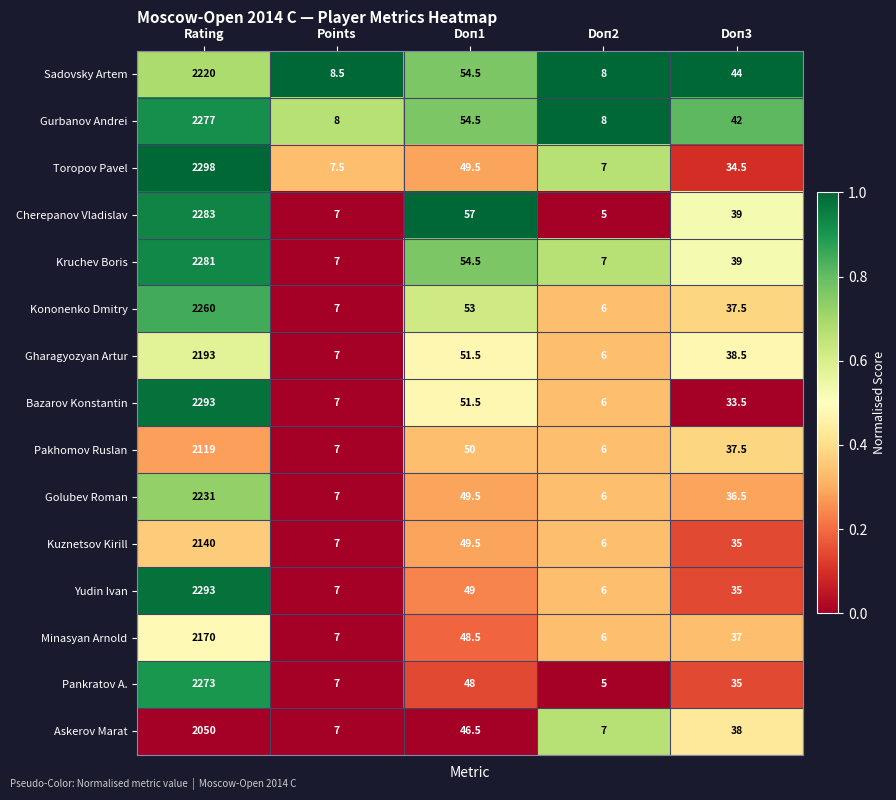

At which category does the chart reach its peak across all series?

Rating